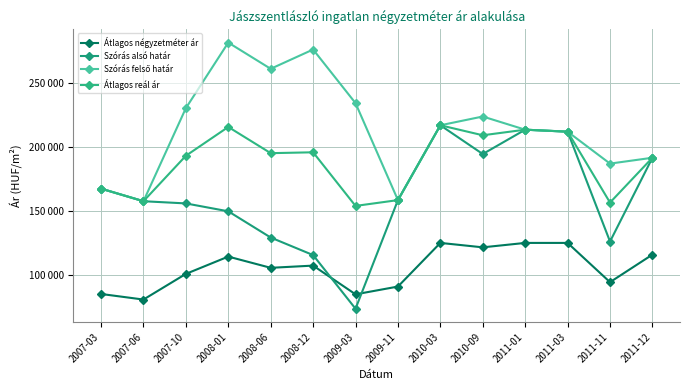

What value does the Átlagos négyzetméter ár series have at 2010-03, to the nearest 100?

125000